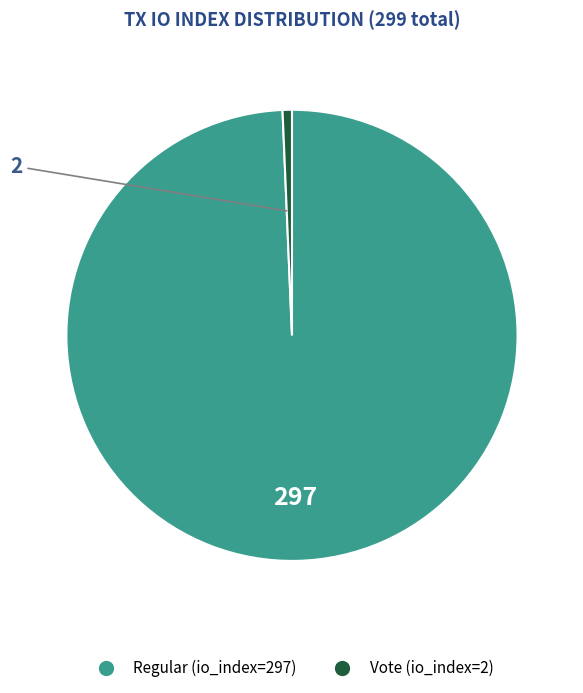

Is there any slice that represents more than half of the pie?

Yes